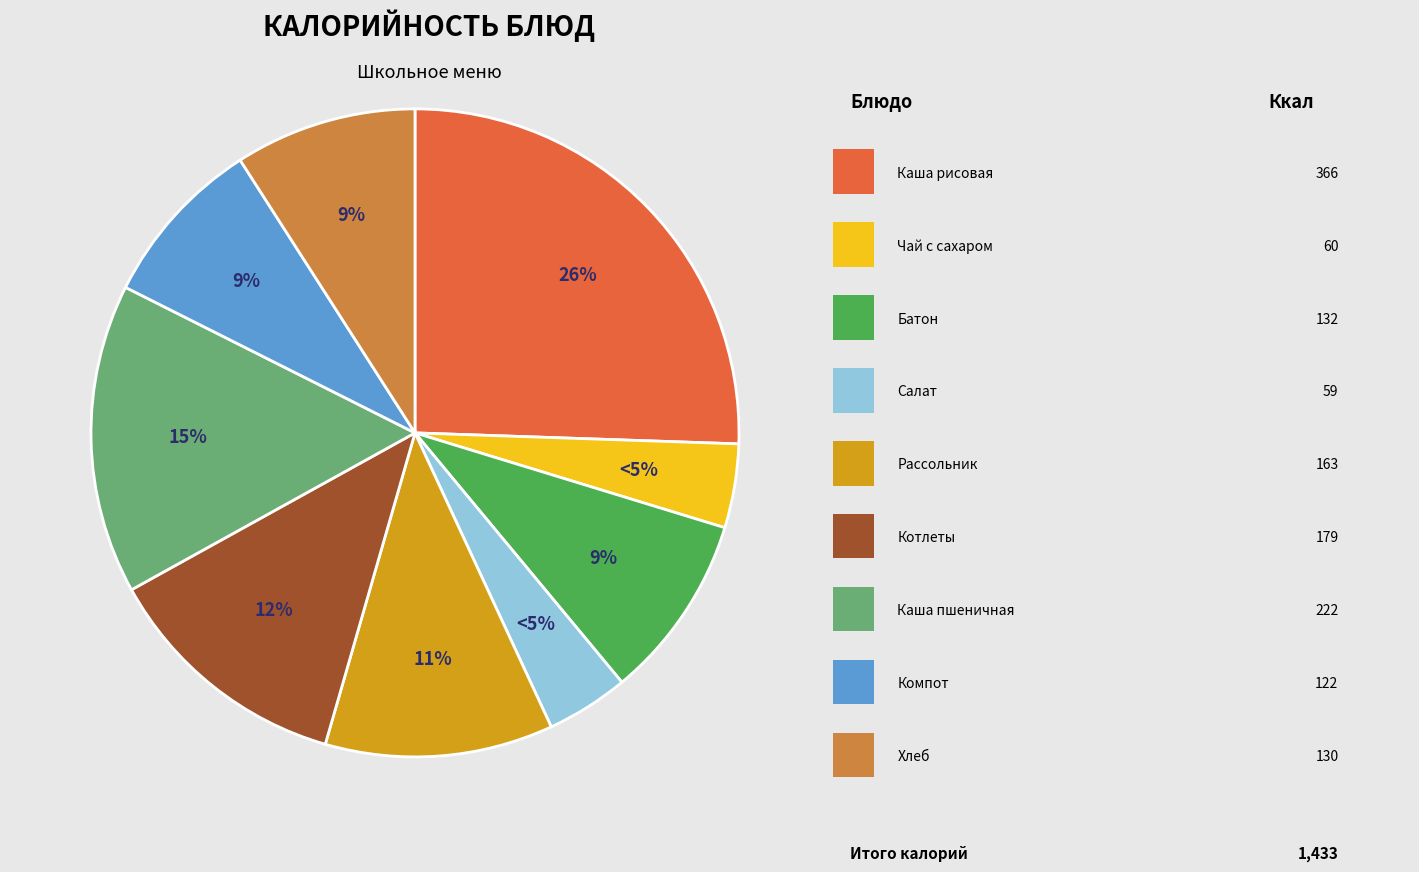

To the nearest percent, what percentage of the pie is Компот из изюма?

9%